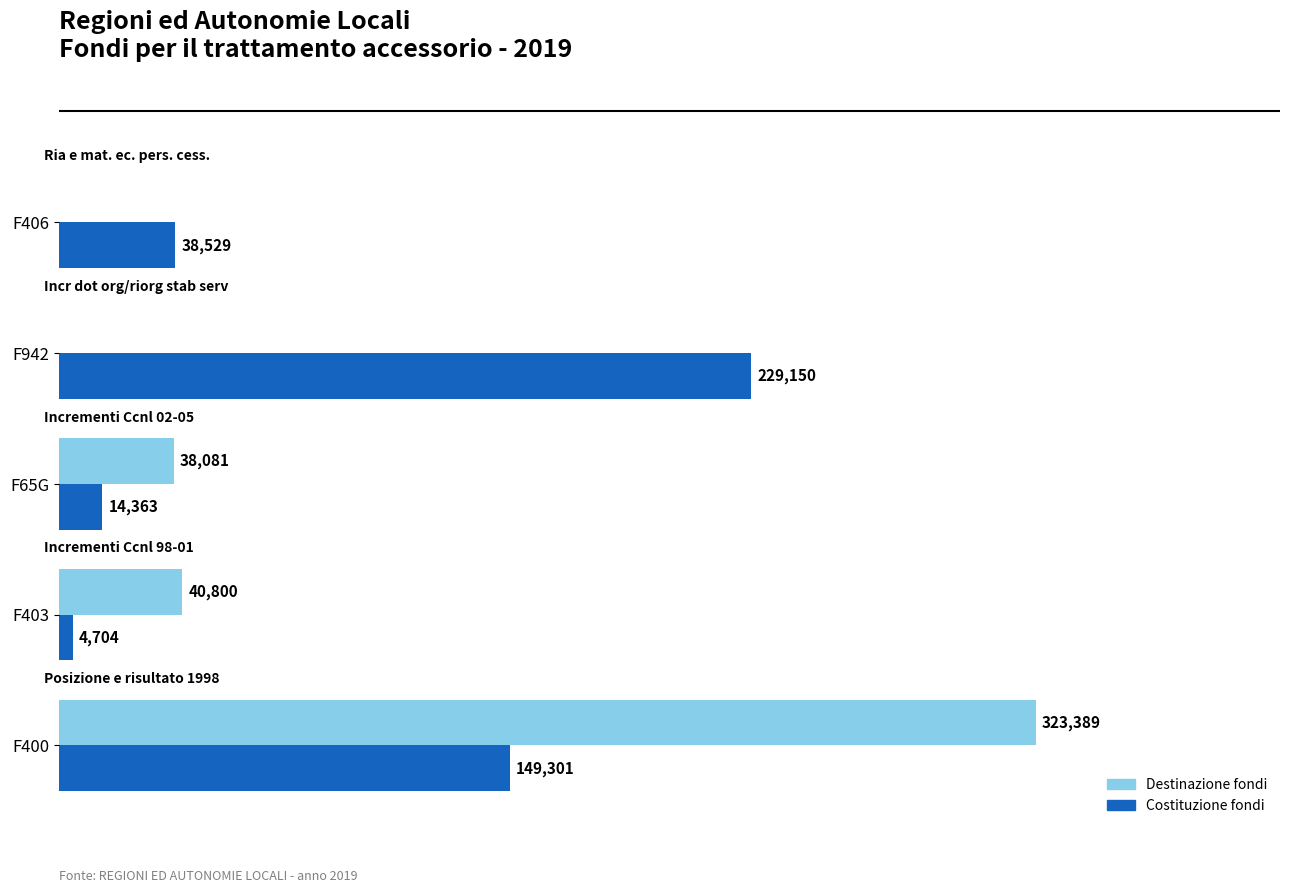

At which label does Costituzione fondi reach its peak?

F942